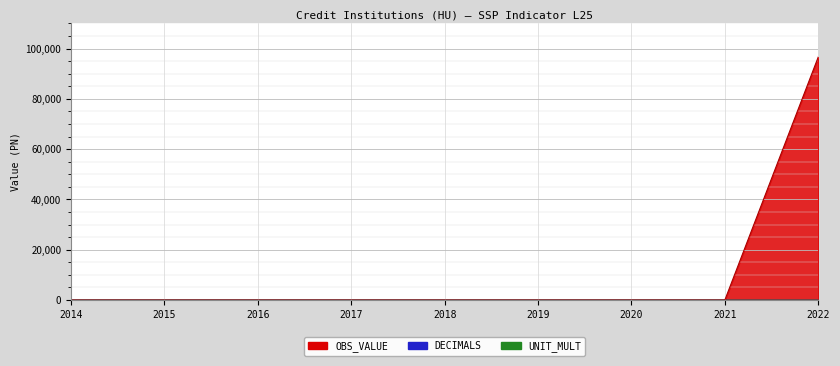

At 2022, list the series in order from smallest to largest.

DECIMALS, UNIT_MULT, OBS_VALUE